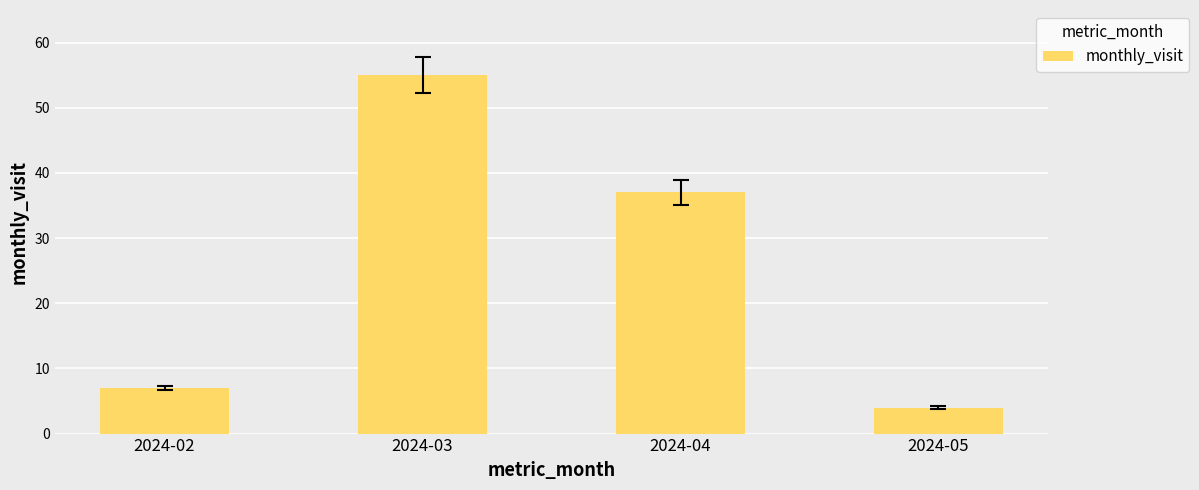

Rank the categories by value from highest to lowest.

2024-03, 2024-04, 2024-02, 2024-05